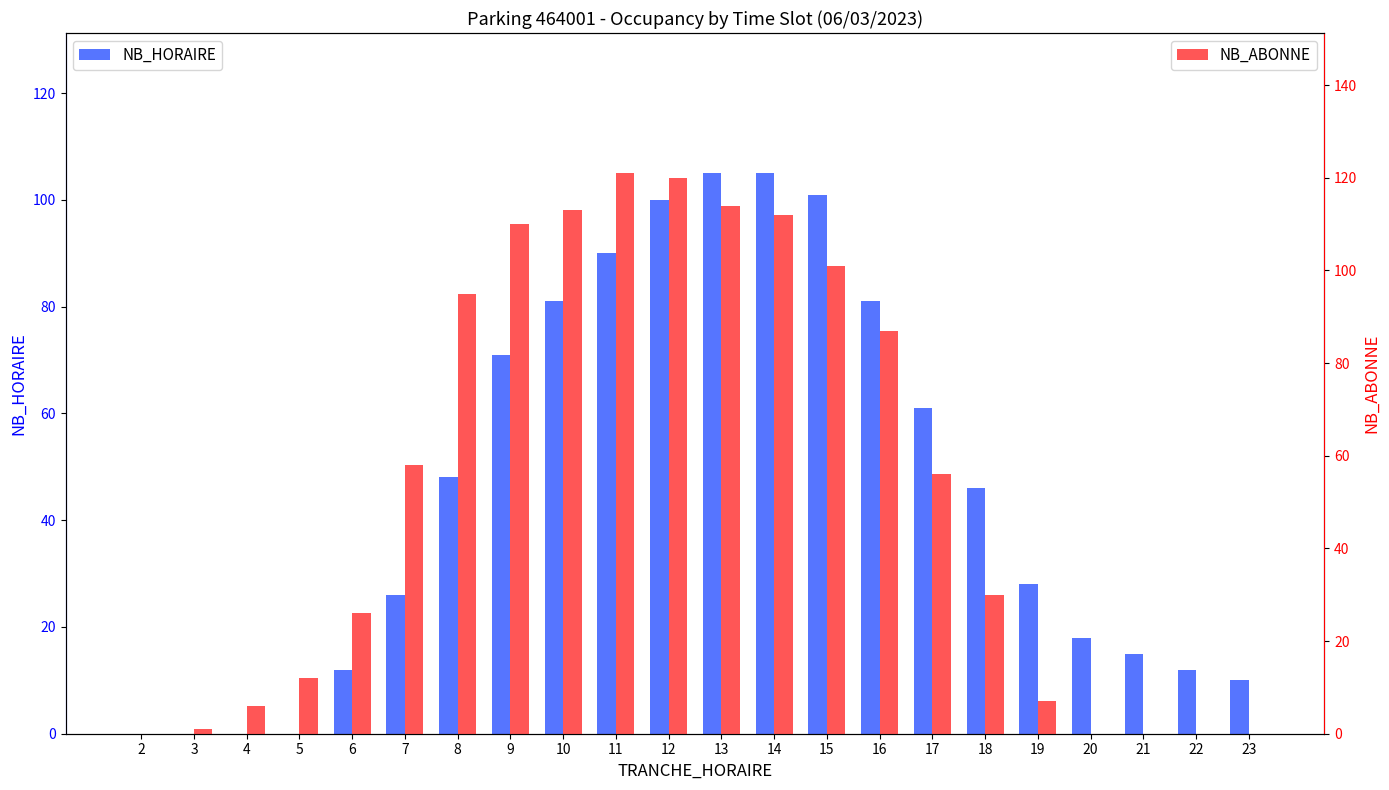

What is the difference between the highest and lowest values at 18?

16